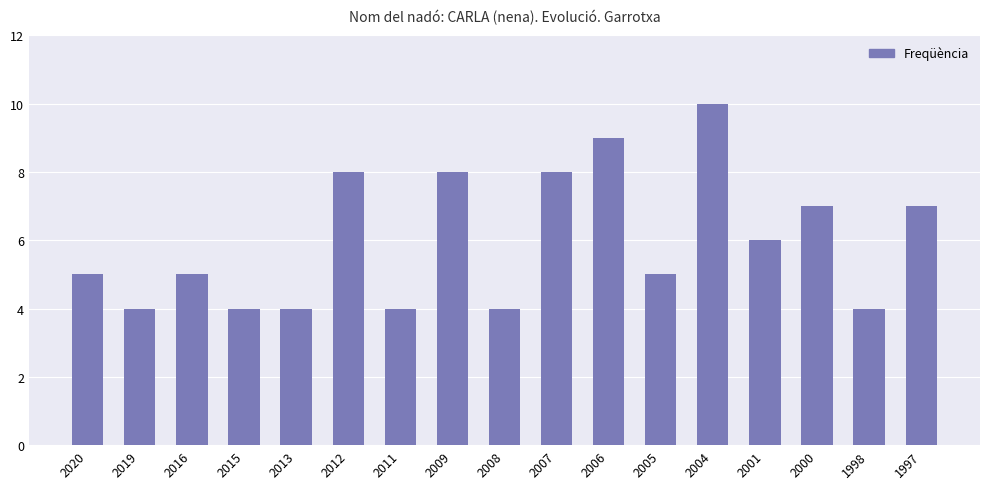

What is the minimum value shown in the chart?

4